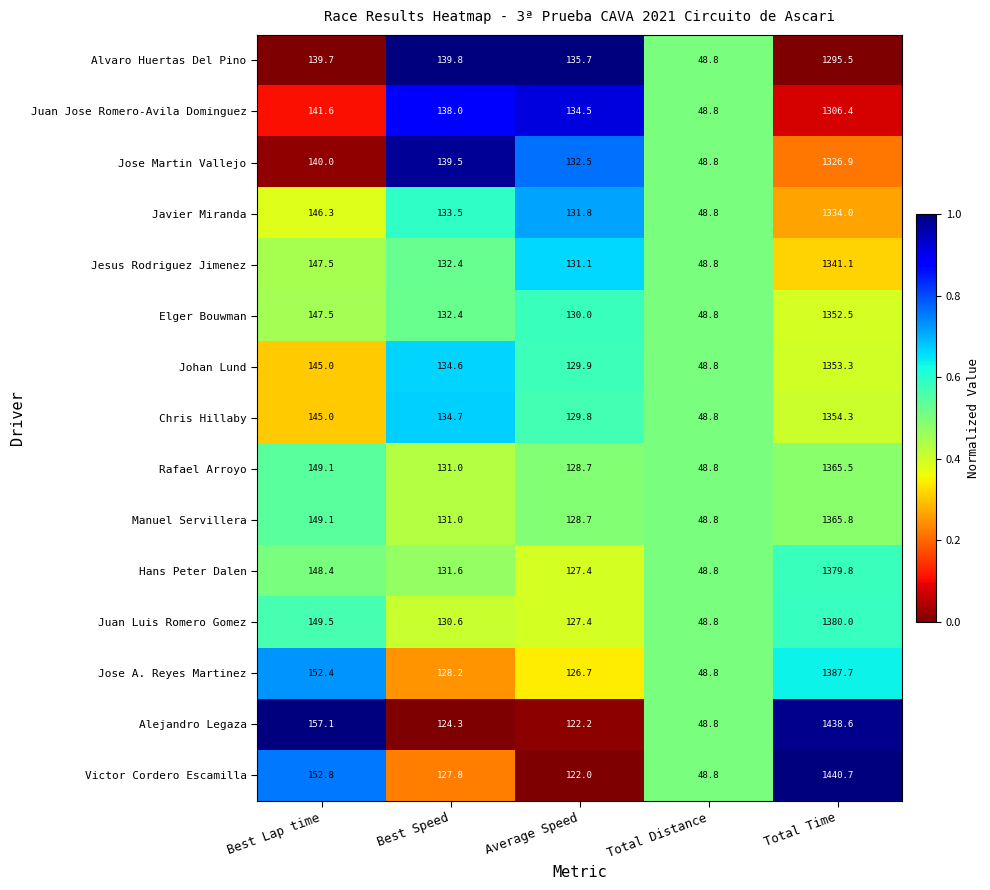

At which category is the sum across all series the highest?

Total Time